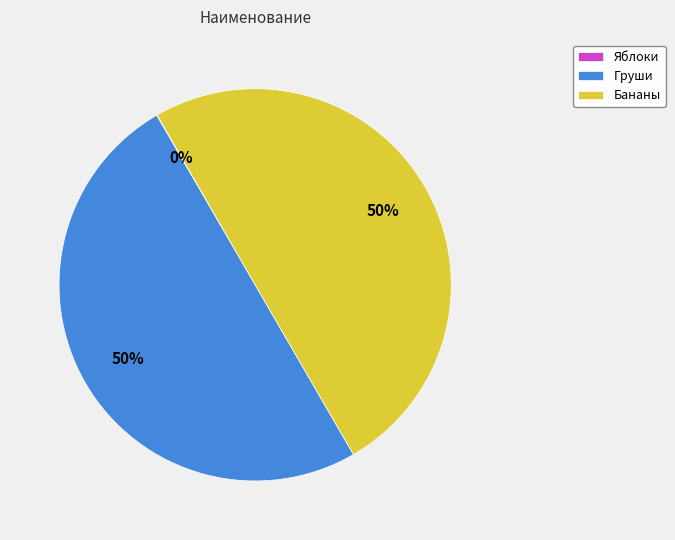

The Груши slice represents 50% of the pie. True or false?

True